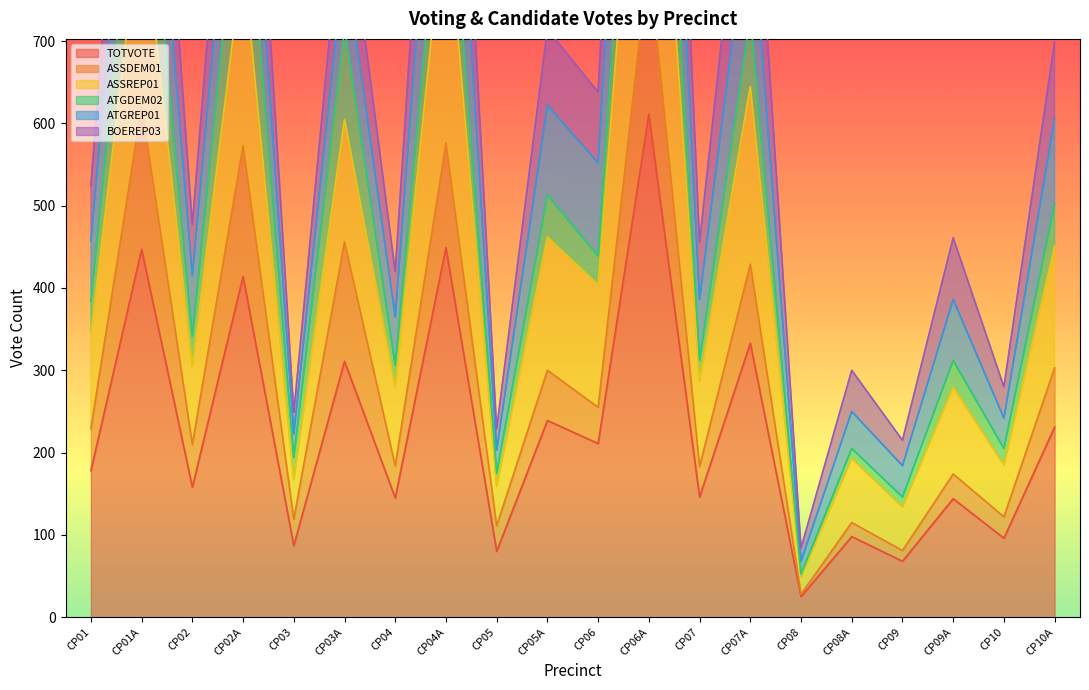

What is the minimum value for TOTVOTE?

25